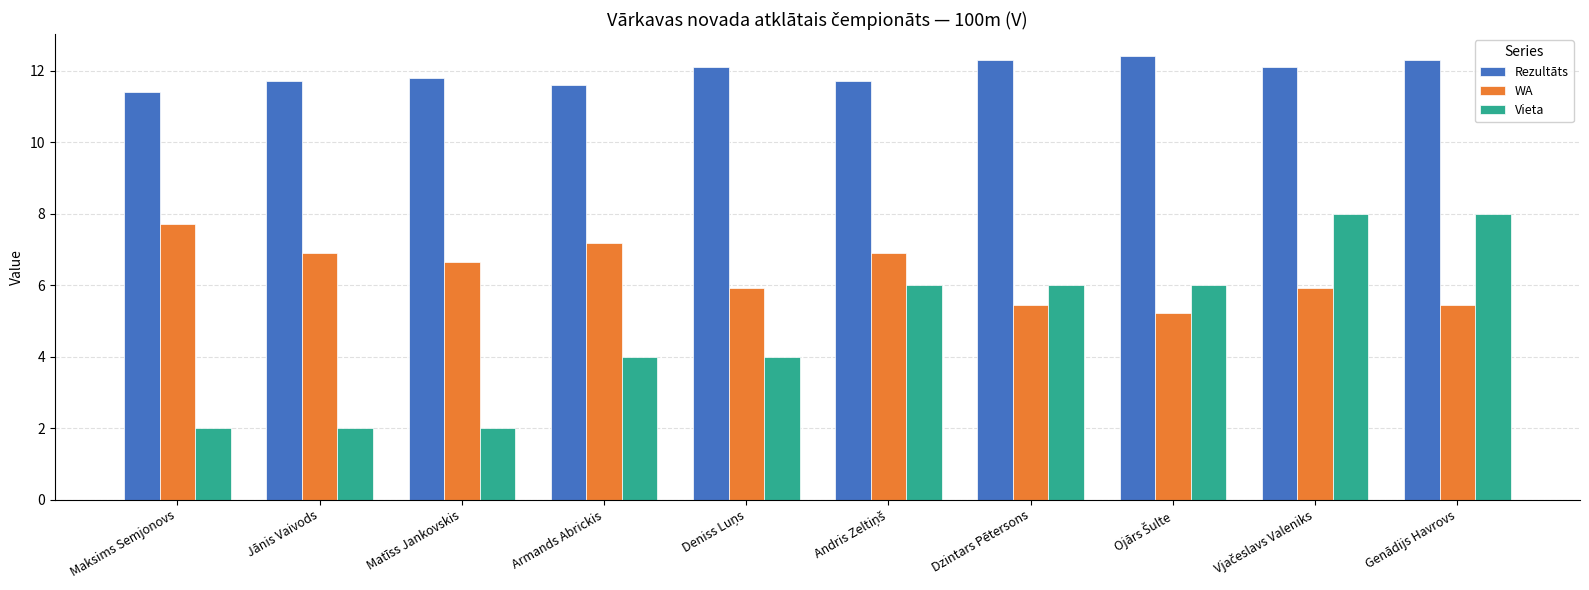

Is it true that Rezultāts equals 12.3 at Dzintars Pētersons?

True